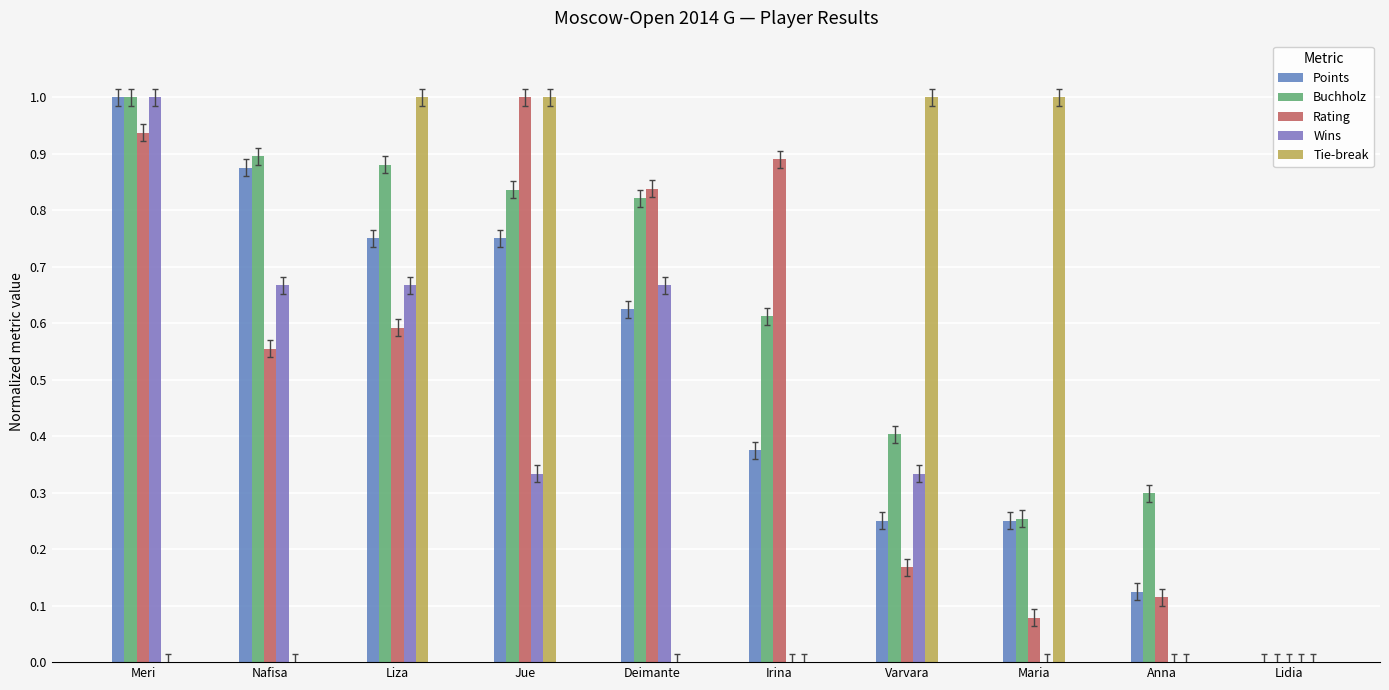

What is the label of the 10th bar from the right?

Meri